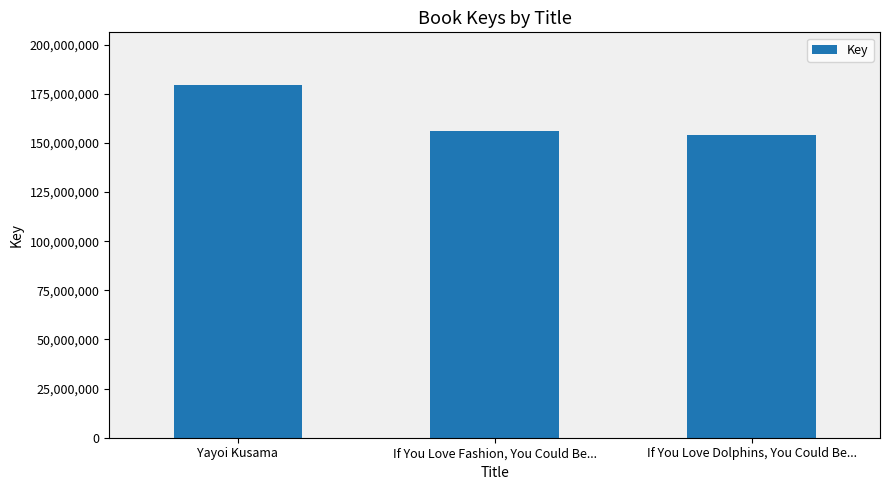

Rank the categories by value from lowest to highest.

If You Love Dolphins, You Could Be..., If You Love Fashion, You Could Be..., Yayoi Kusama